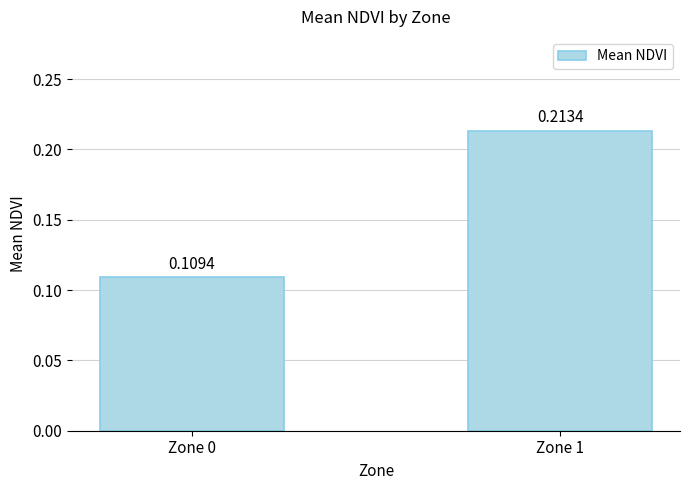

What is the sum of the values at Zone 0 and Zone 1?

0.3